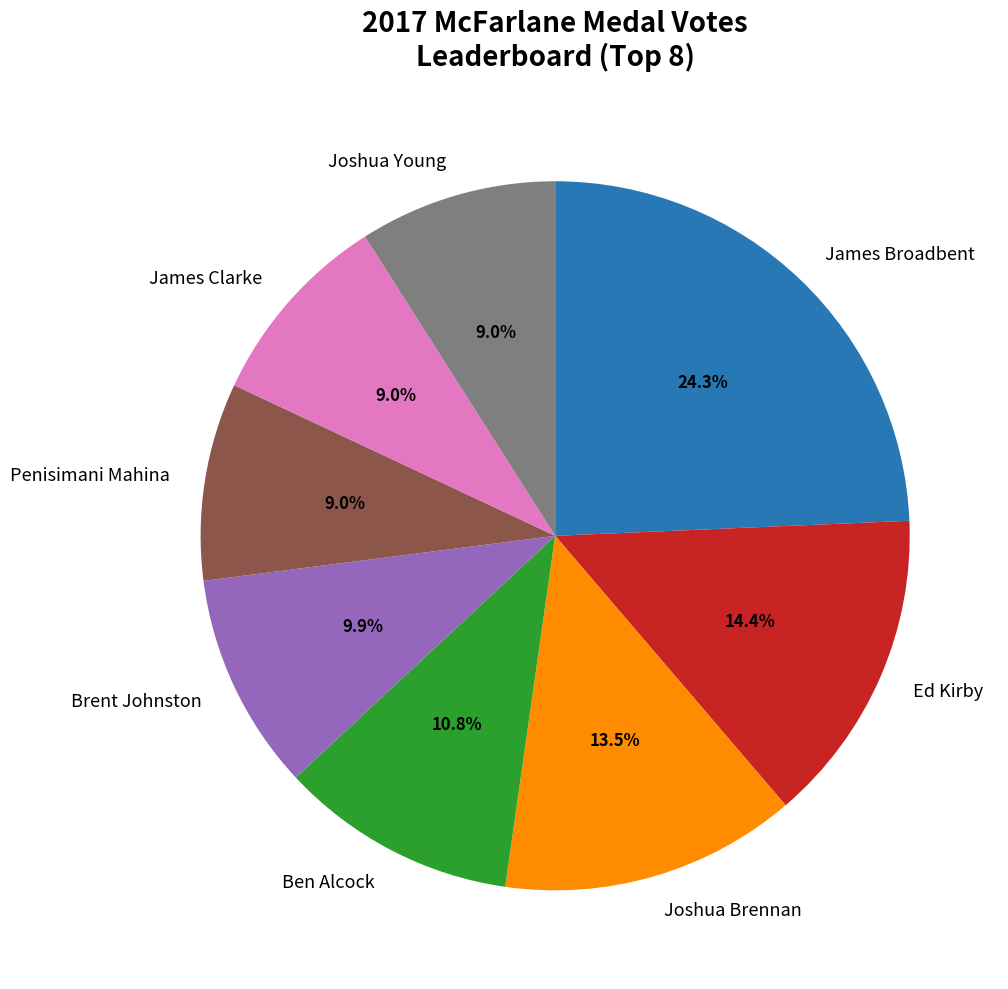

Approximately how many times larger is the value at Ben Alcock compared to Joshua Brennan?

0.8